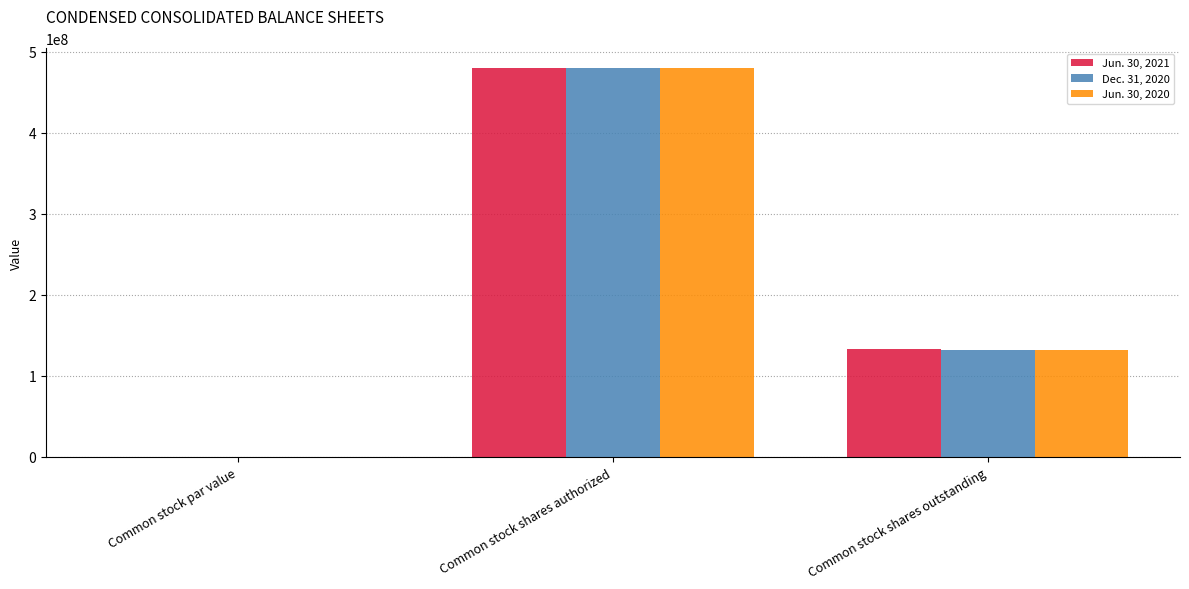

True or false: Dec. 31, 2020 has a value of 132516000 at Common stock shares outstanding.

True